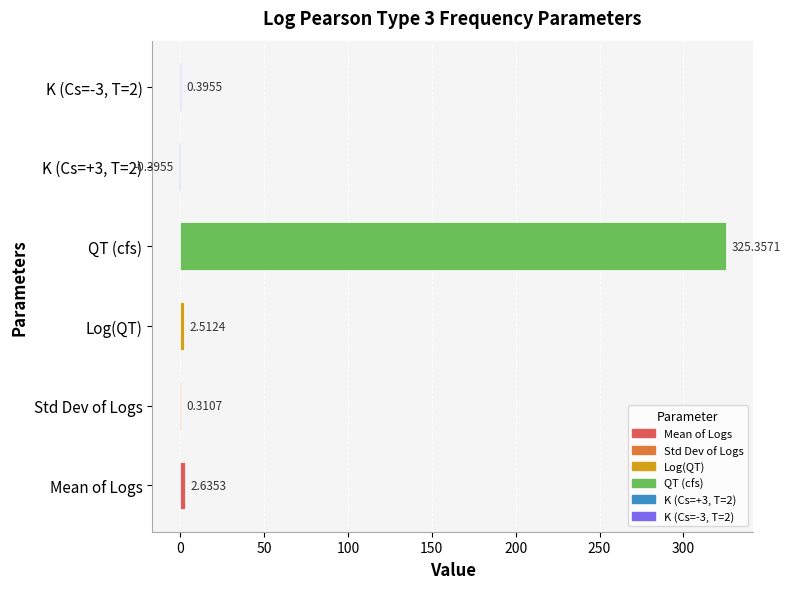

What is the sum of the values at Std Dev of Logs and Log(QT)?

2.8